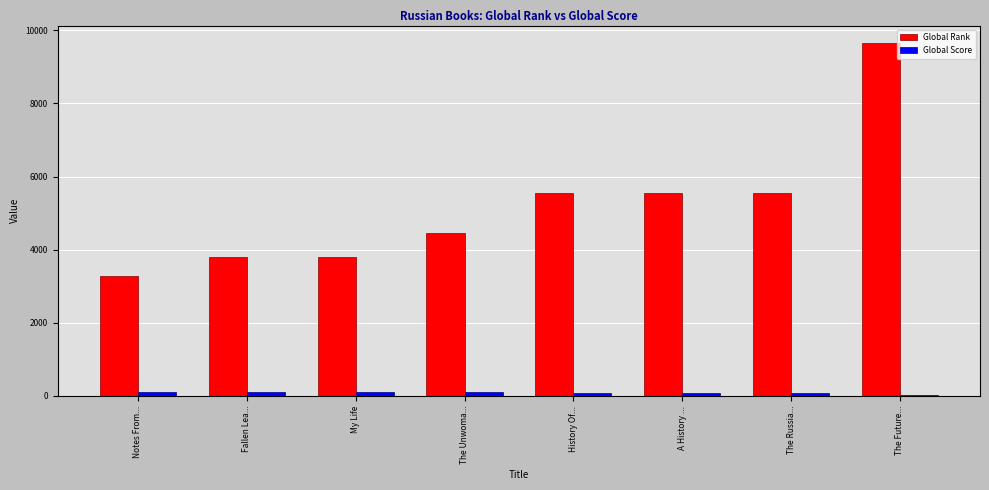

Which category has the highest value in the Global Rank series?

The Future...